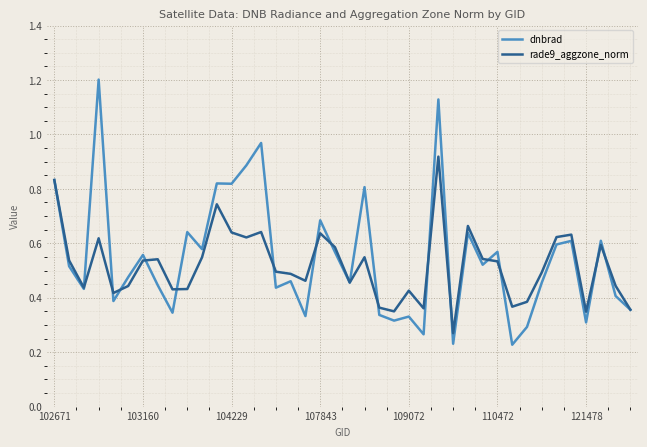

Which series has the largest range (max minus min)?

dnbrad